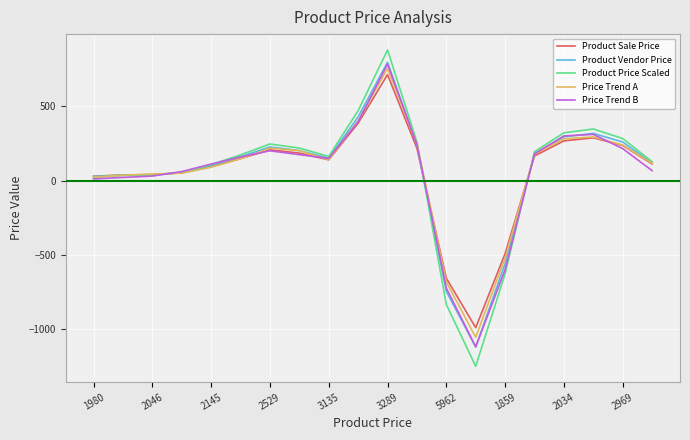

Which series has the largest range (max minus min)?

Product Price Scaled